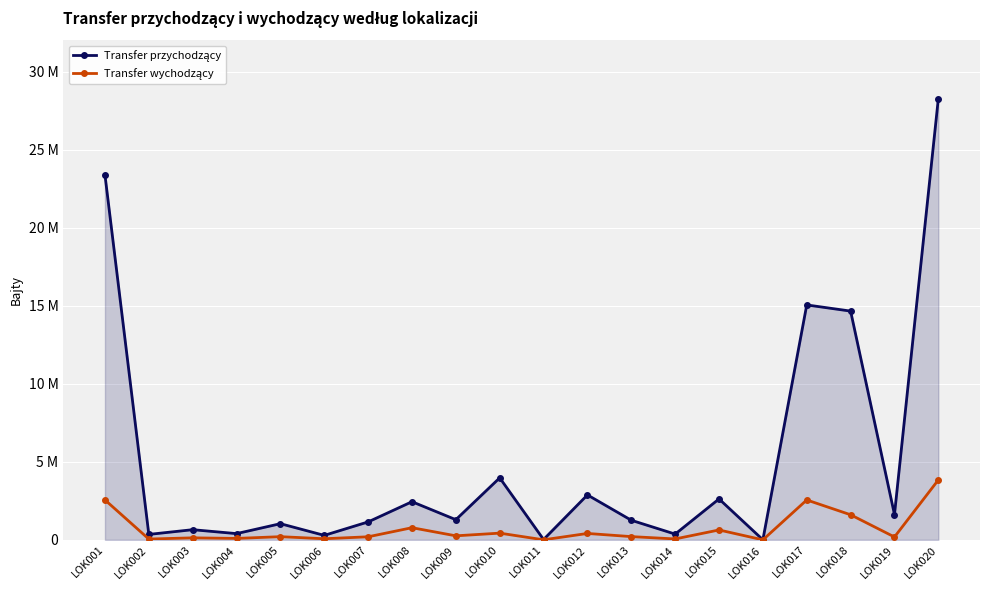

Is this an area chart (filled region under the line)?

Yes